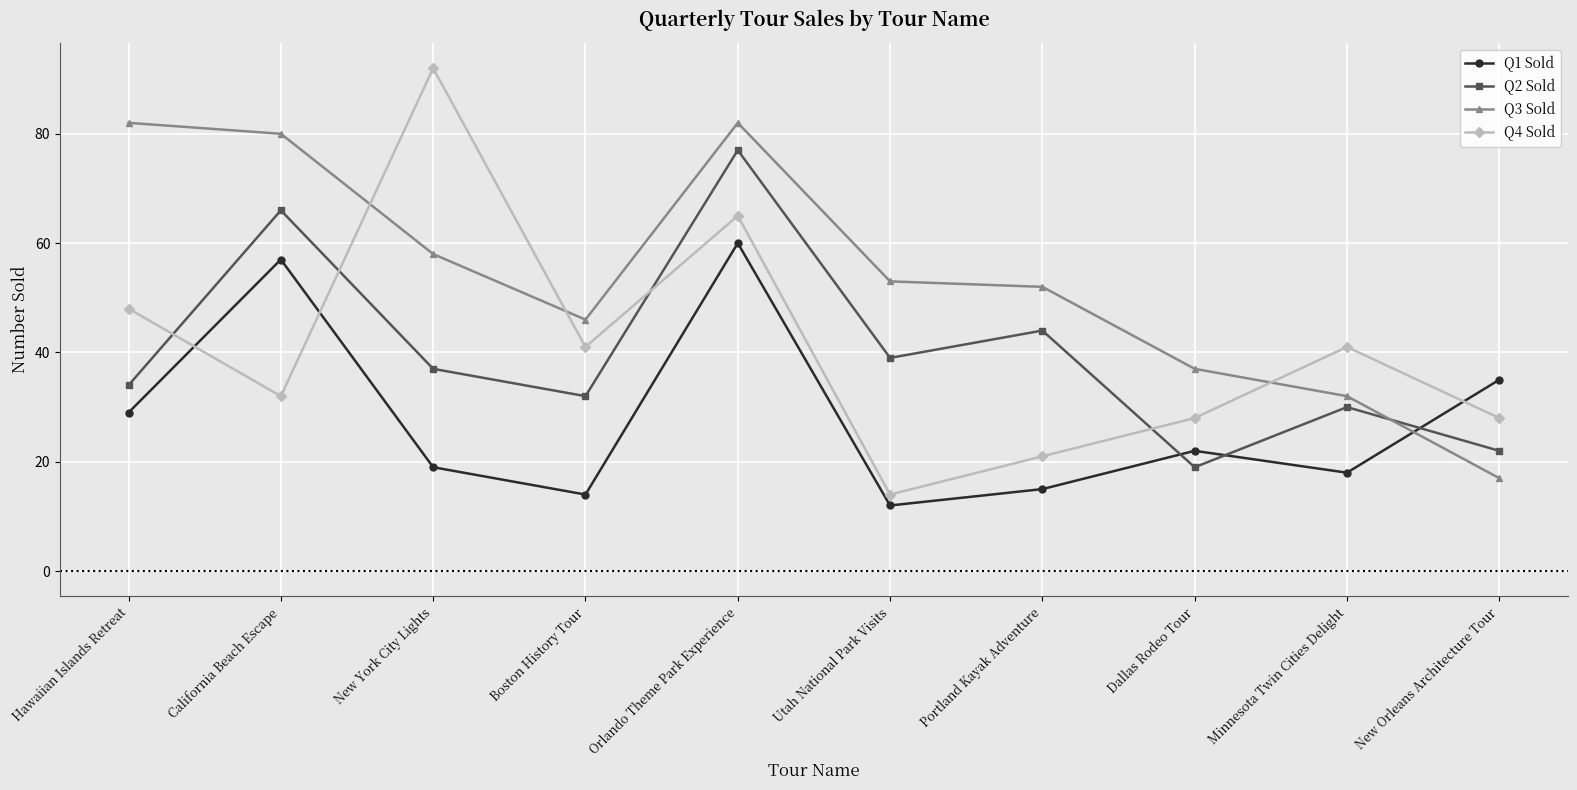

How many times do Q2 Sold and Q3 Sold cross each other?

1